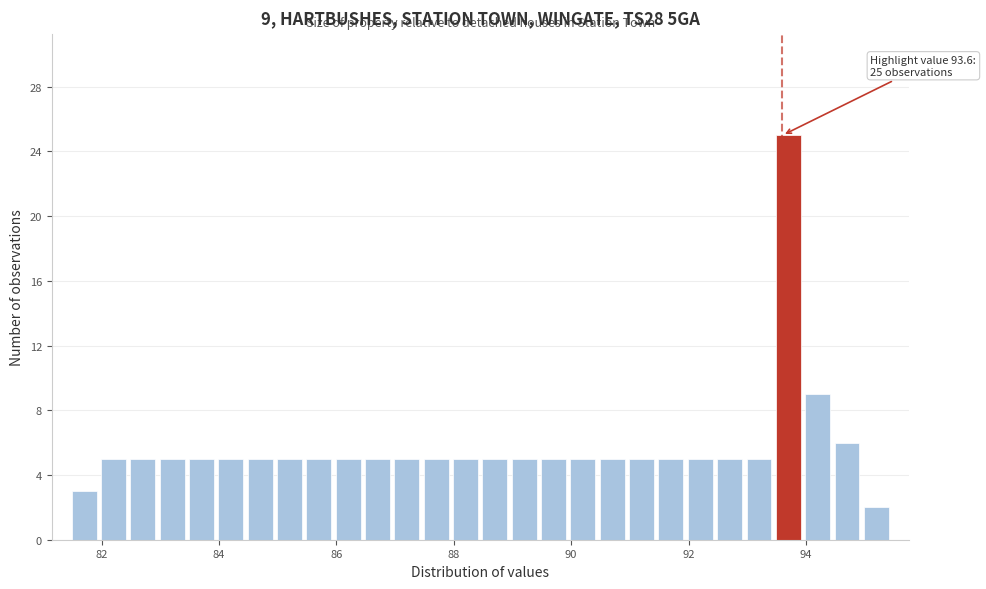

Around what value on the x-axis is the tallest bar? Give the approximate position of its centre, as read against the axis.

93.8